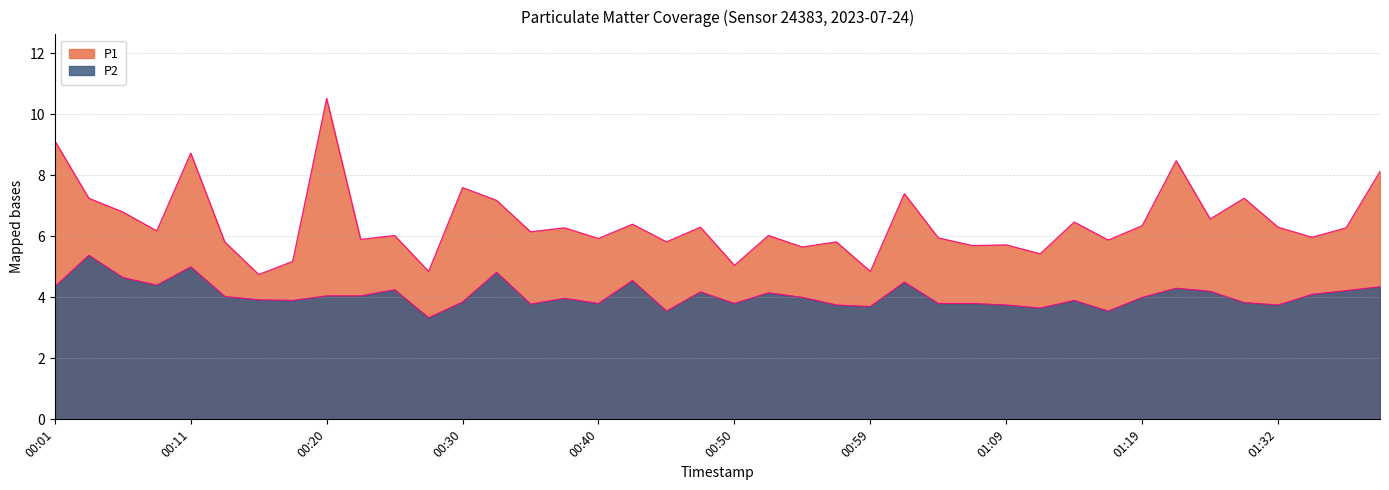

Which series changed the most between 00:52 and 01:09?

P2